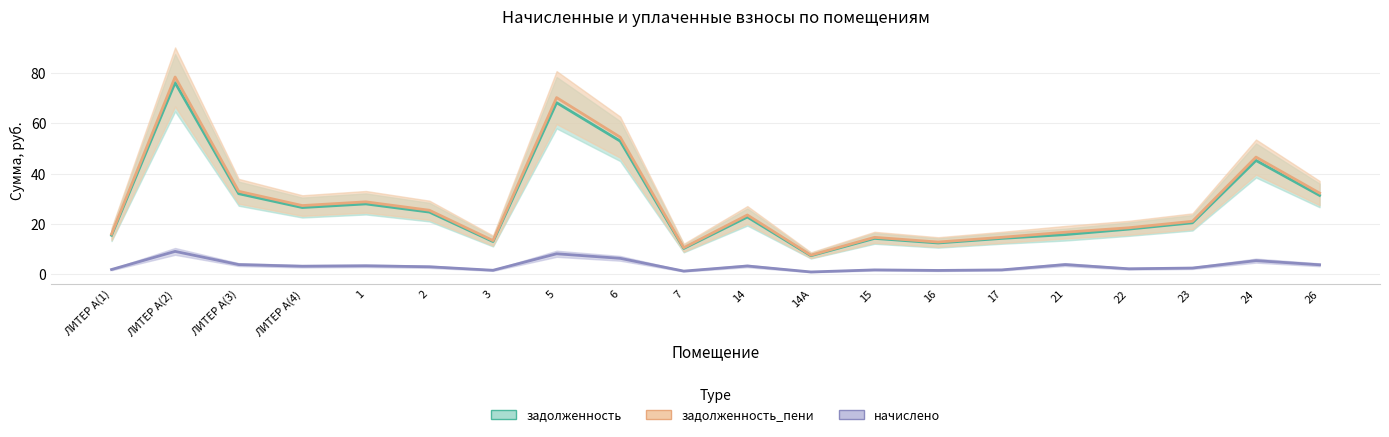

What is the sum of the начислено values at 21 and ЛИТЕР А(3)?

7.6